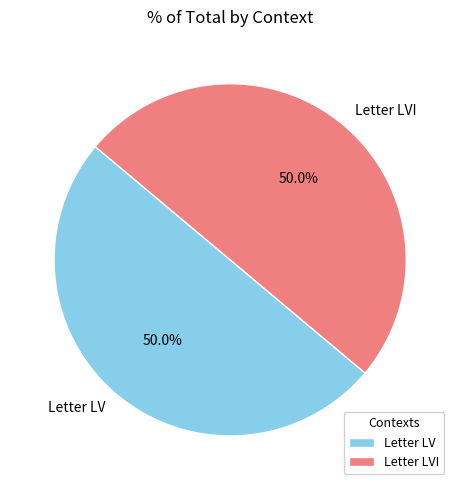

Combined, what portion of the pie is Letter LVI and Letter LV?

100.0%